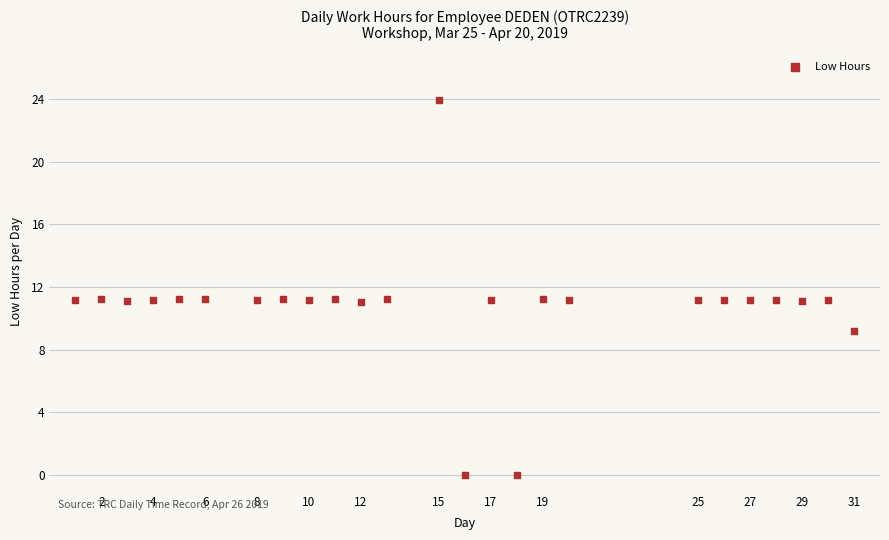

What is the range of X values (max minus min)?

30.0